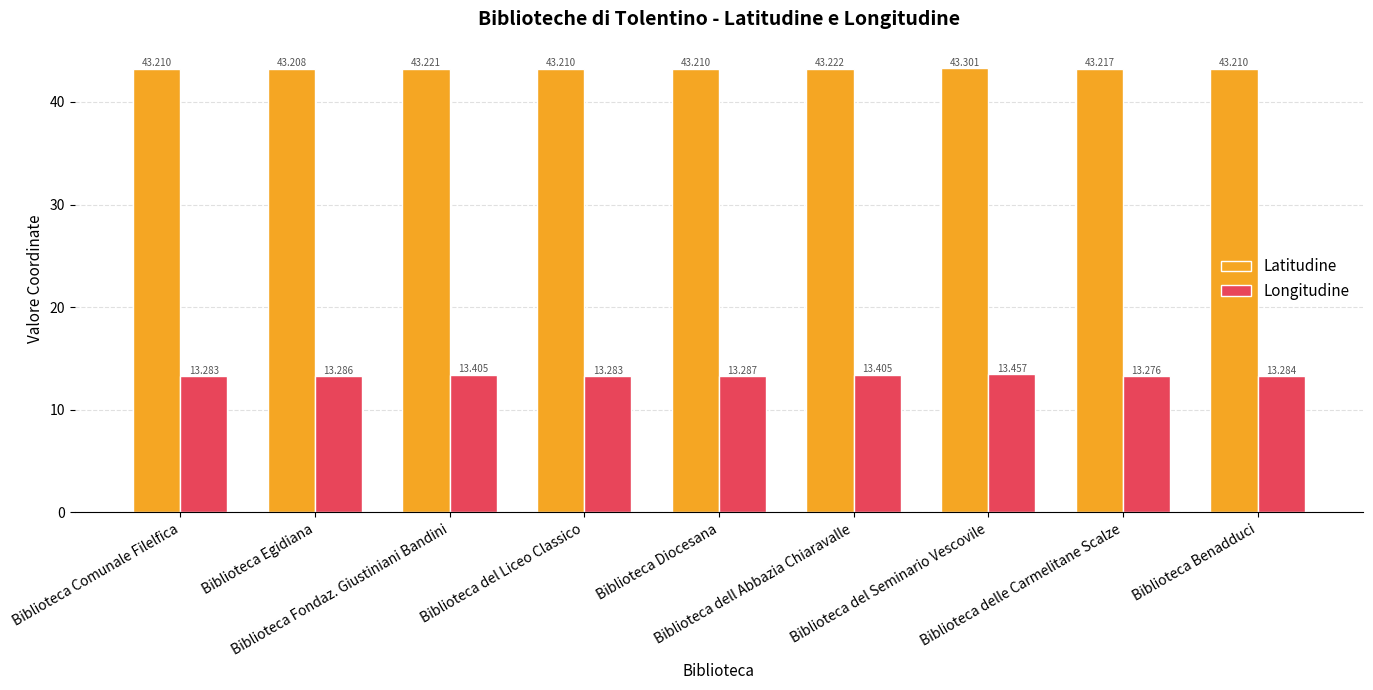

How many bars are there in total?

18